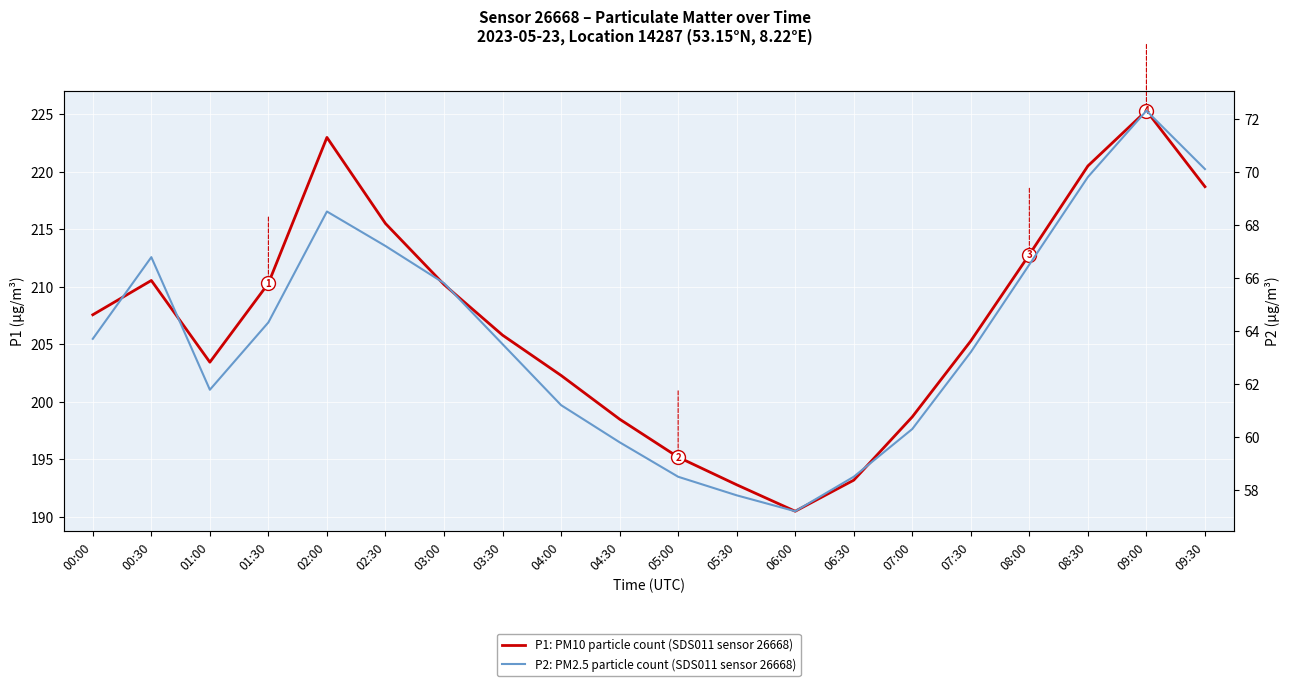

What is the highest value of the P1: PM10 particle count (SDS011 sensor 26668) series?

225.3